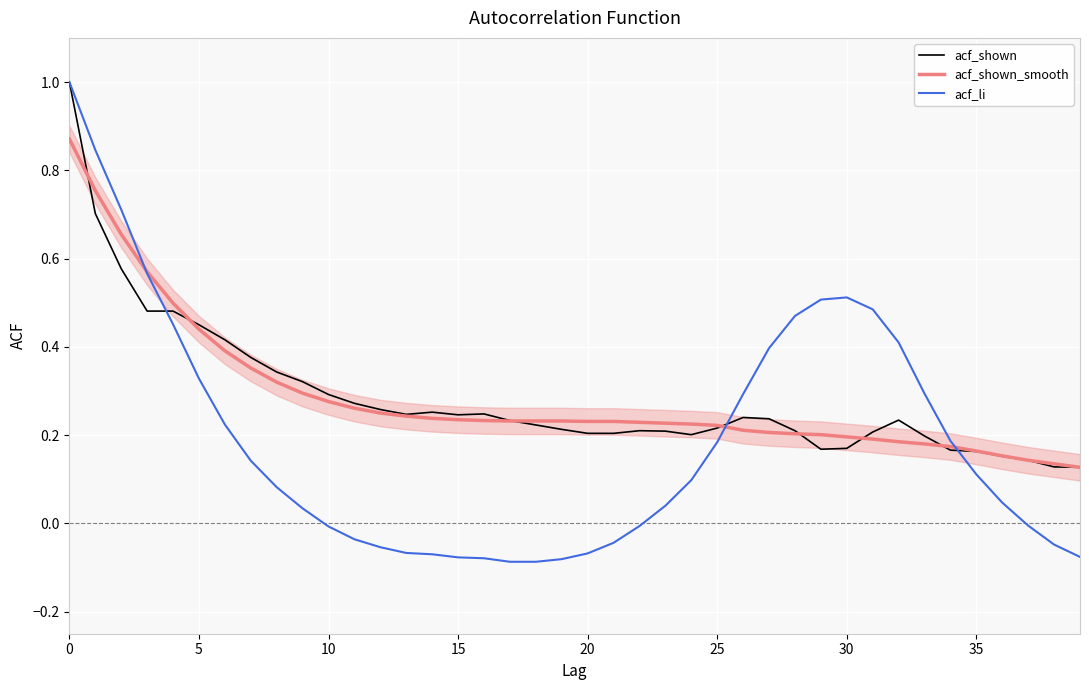

What is the maximum value for acf_shown?

1.0